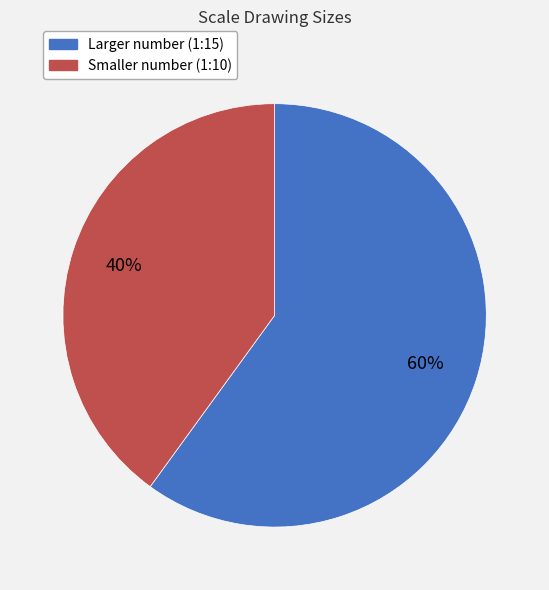

To the nearest percent, what is the average slice percentage?

50%